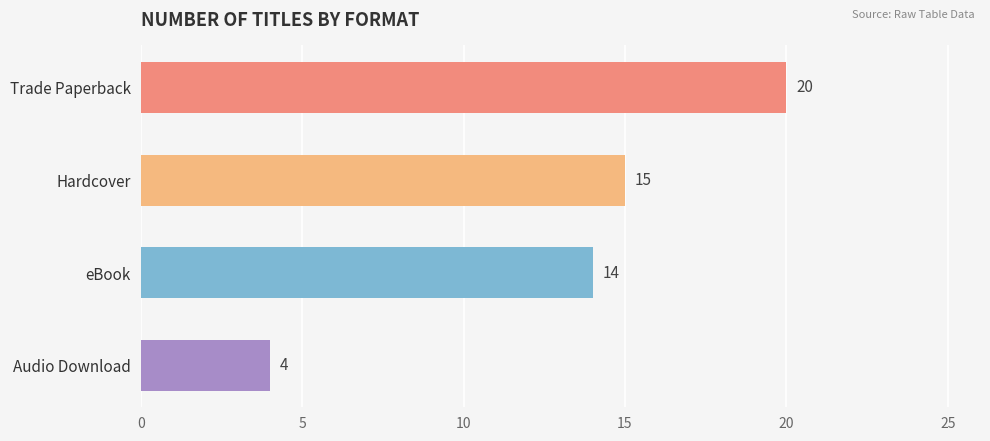

What is the difference between the second highest and second lowest values?

1